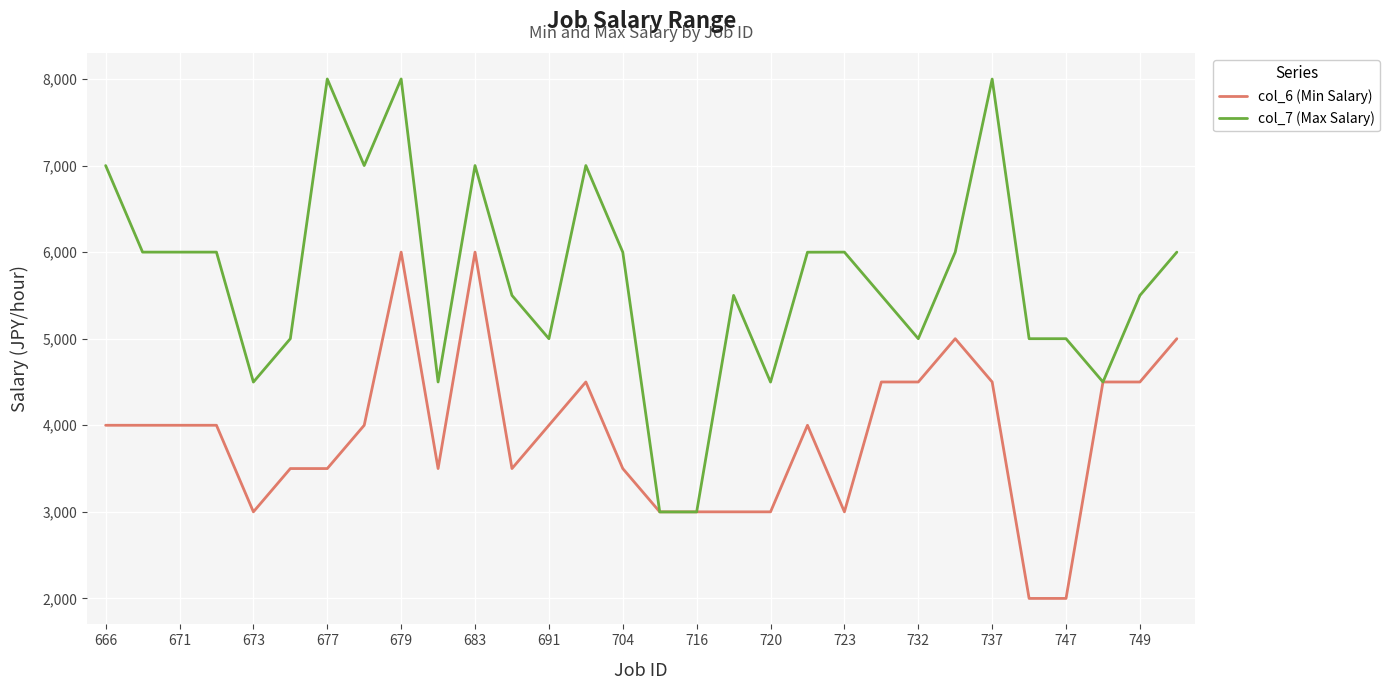

Which series has the largest range (max minus min)?

col_7 (Max Salary)